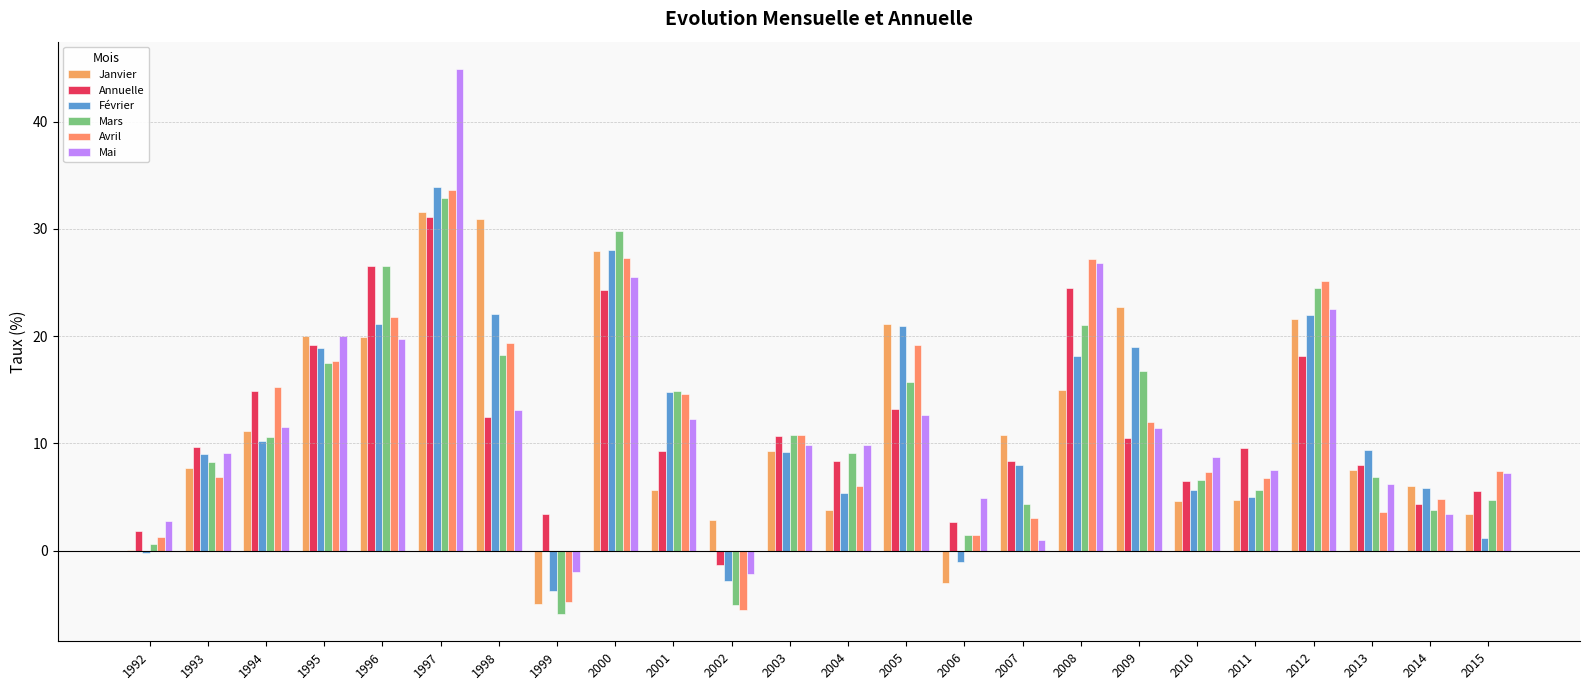

How many groups of bars are there?

24